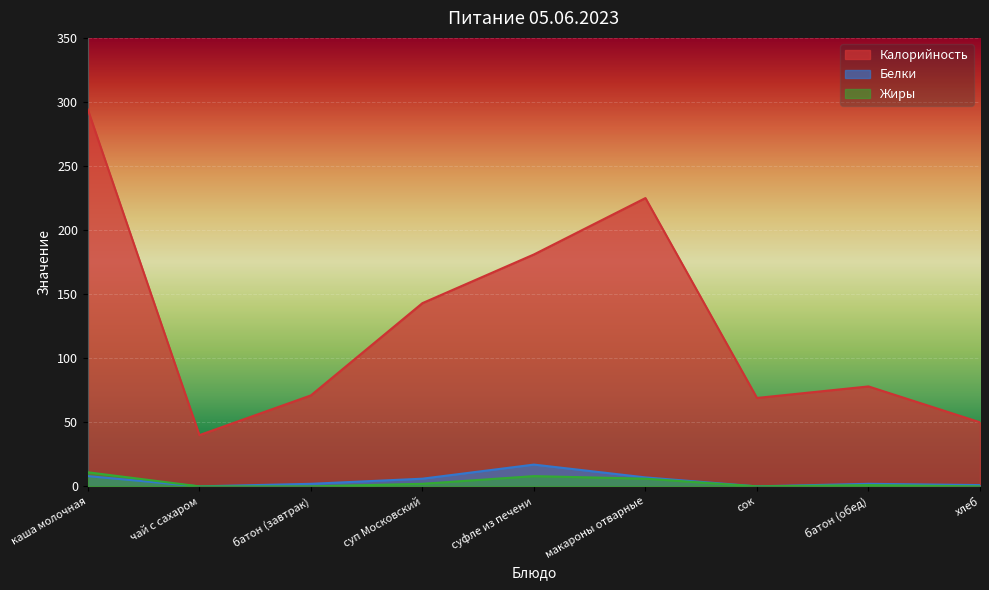

Which label corresponds to the largest value in the chart?

каша молочная